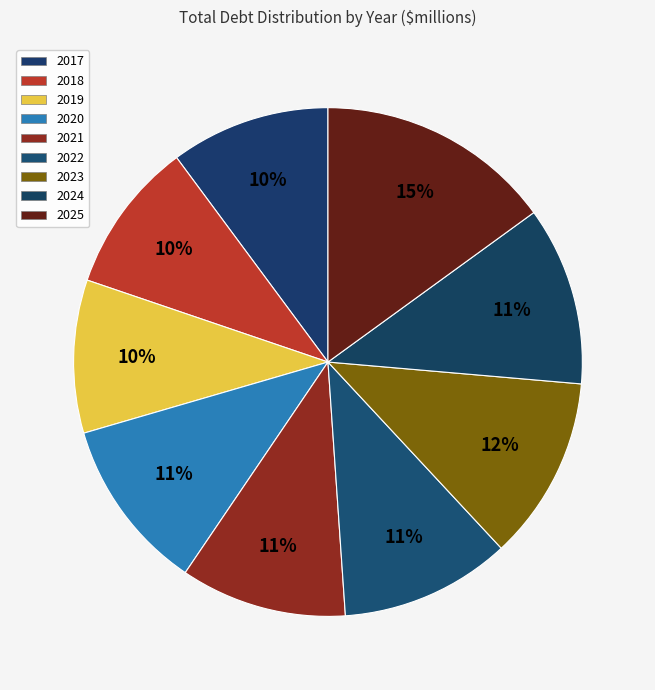

Which category has the biggest portion of the pie?

2025